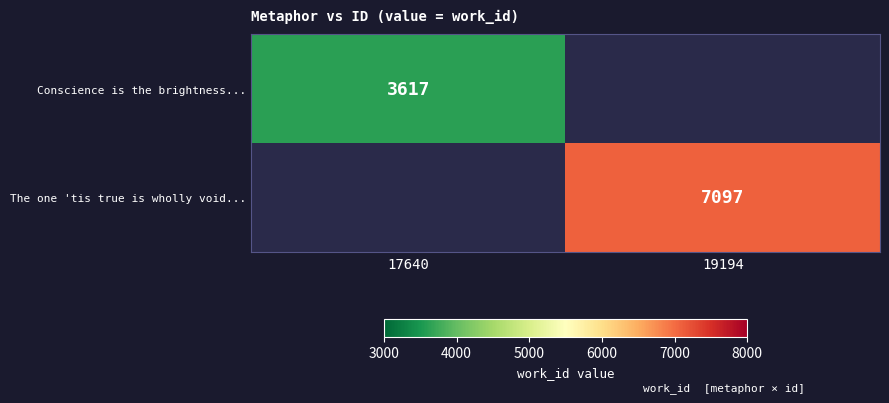

Is the value of The one 'tis true is wholly void... at 19194 greater than the value of Conscience is the brightness... at 17640?

Yes